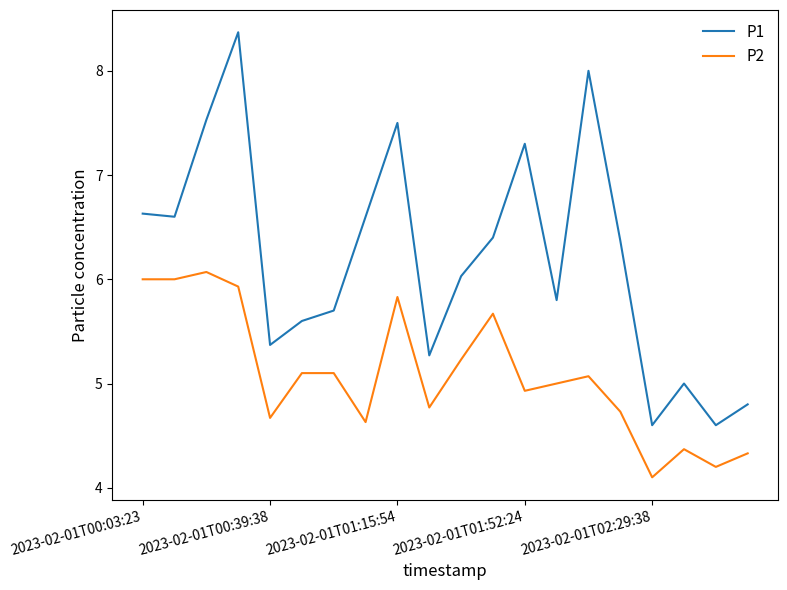

What is the difference between the second highest and minimum values in the P2 series?

1.9